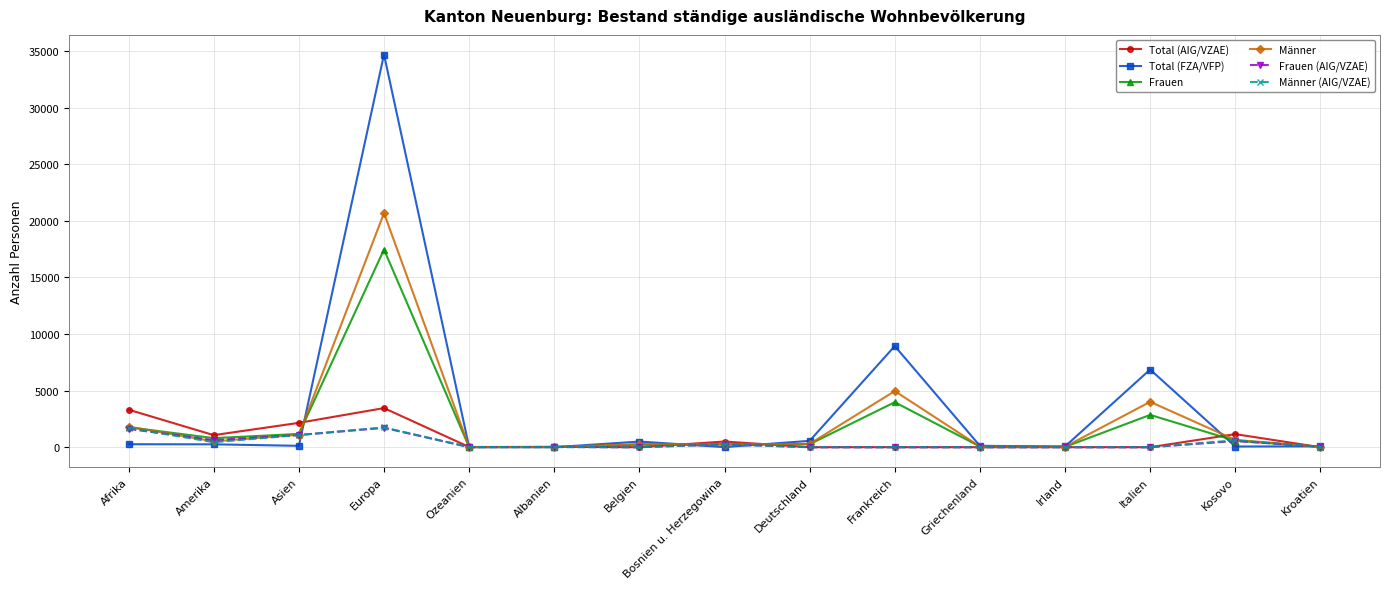

What is the total value across all series at Europa?

79768